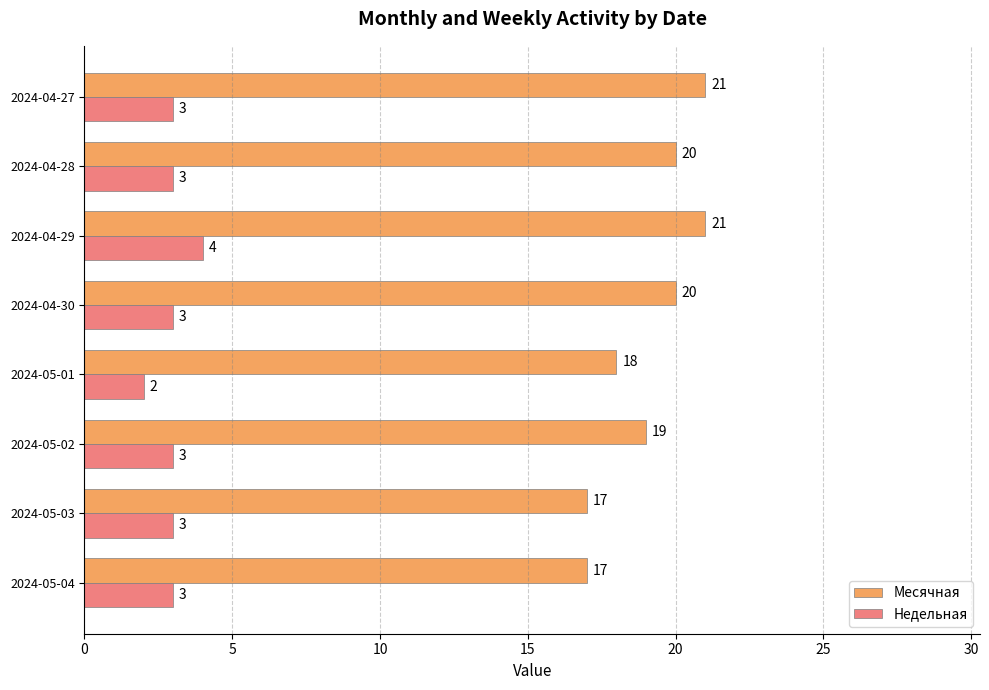

True or false: Месячная has a value of 27 at 2024-05-03.

False